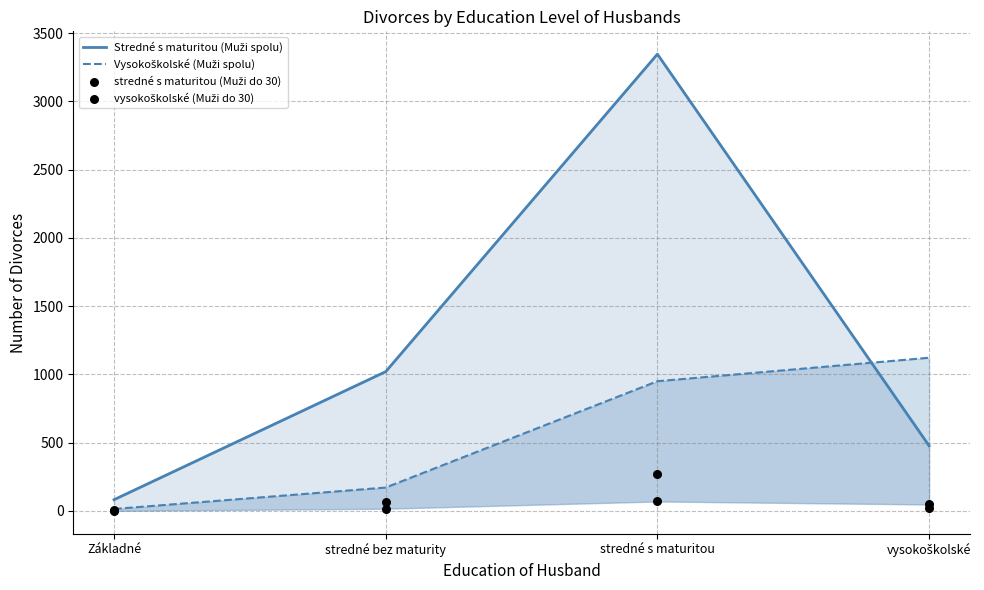

What are all the series names shown in the legend?

Stredné s maturitou (Muži spolu), Vysokoškolské (Muži spolu), stredné s maturitou (Muži do 30), vysokoškolské (Muži do 30)